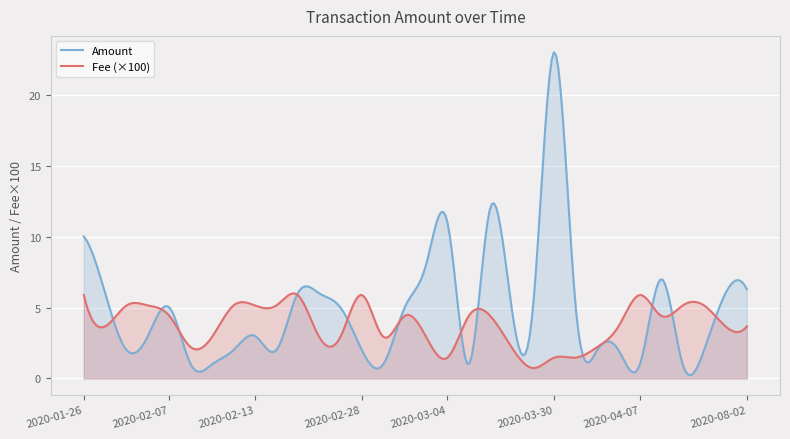

What is the difference between the maximum and minimum values in the Amount series?

22.7